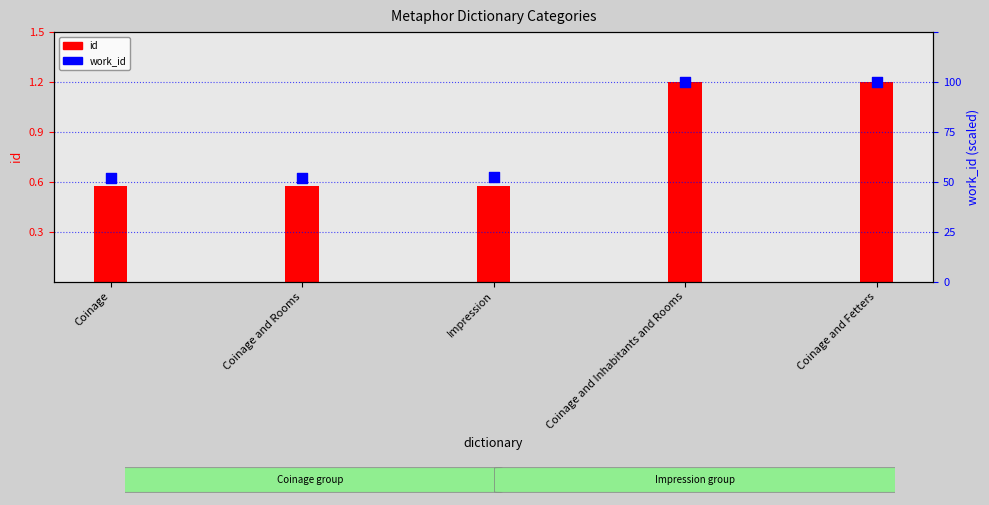

What is the total value across all series at Coinage?

1.2